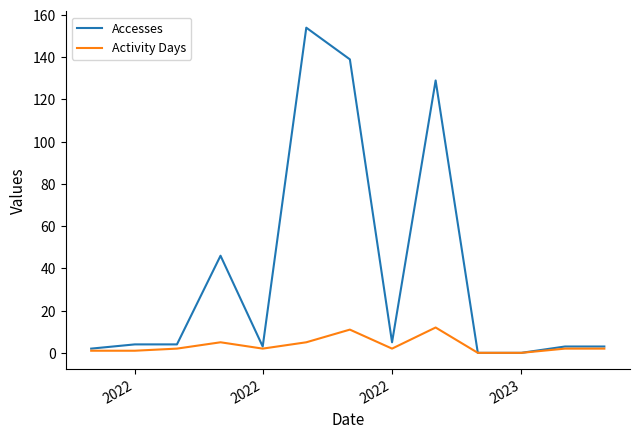

List the series in order of their overall mean, highest first.

Accesses, Activity Days